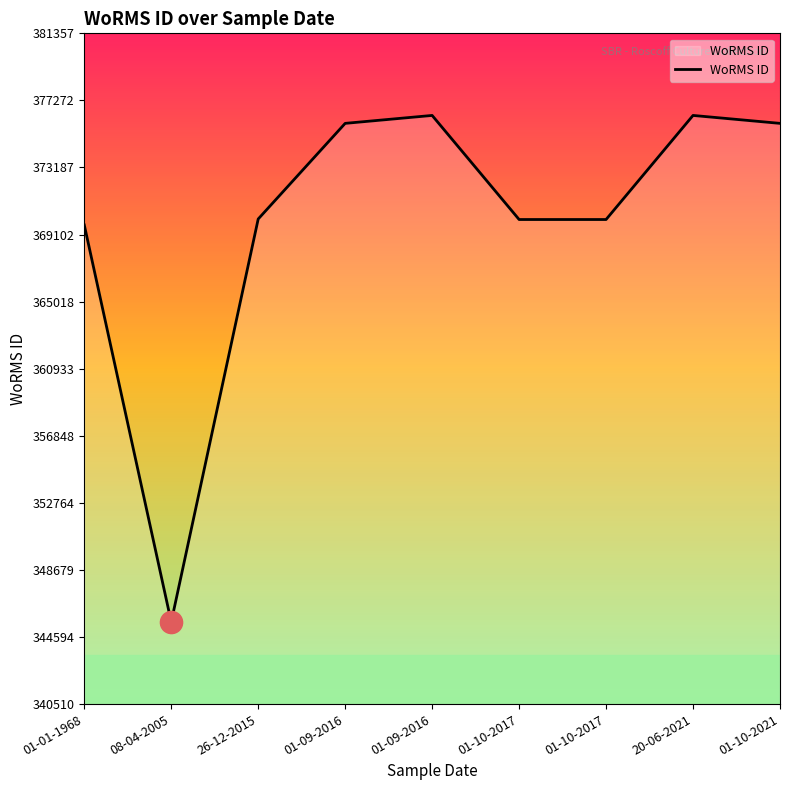

What is the maximum value shown in the chart?

376357